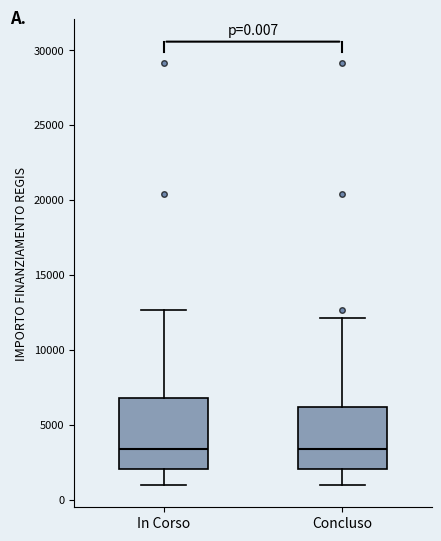

Comparing the boxes themselves (not the whiskers), which one is the tallest?

In Corso